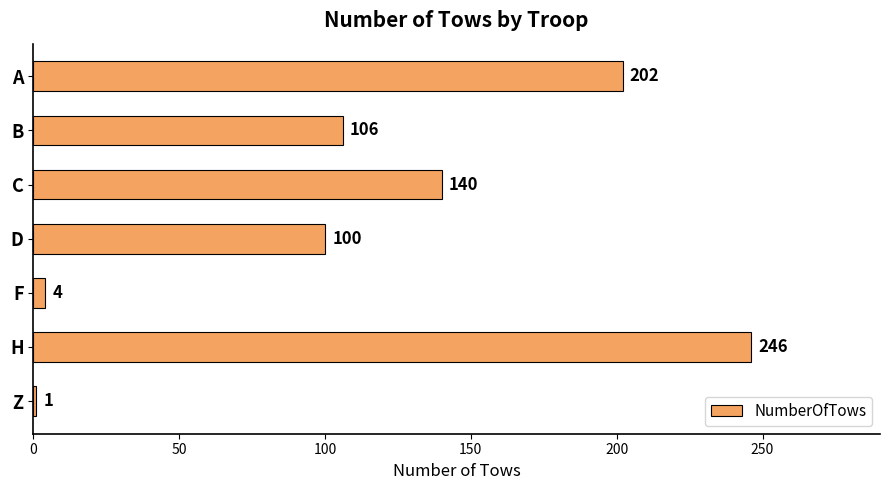

The chart shows a value of 106 at B. True or false?

True